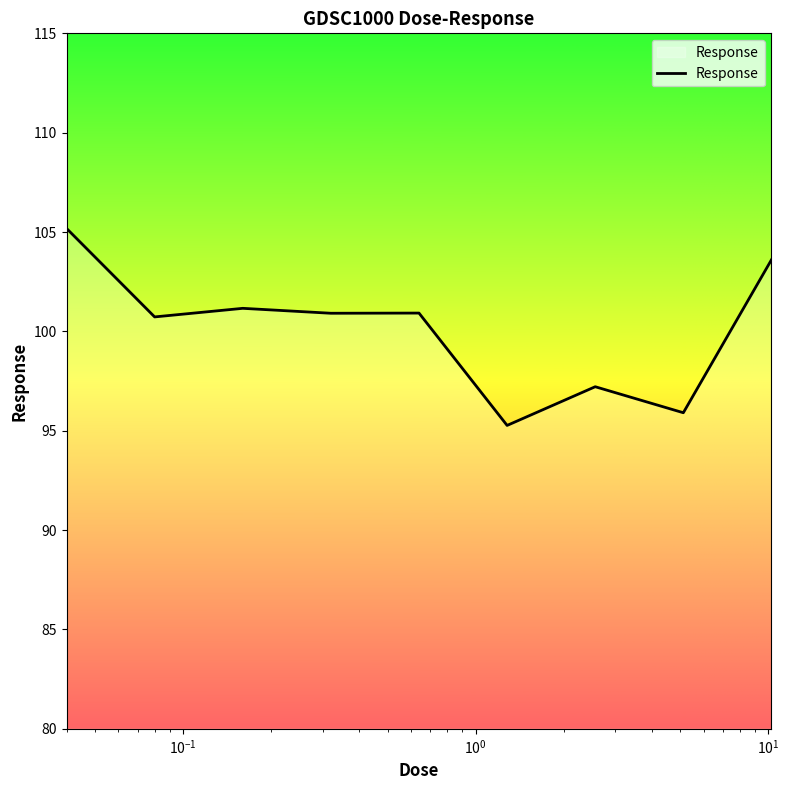

What is the minimum value shown in the chart?

95.3